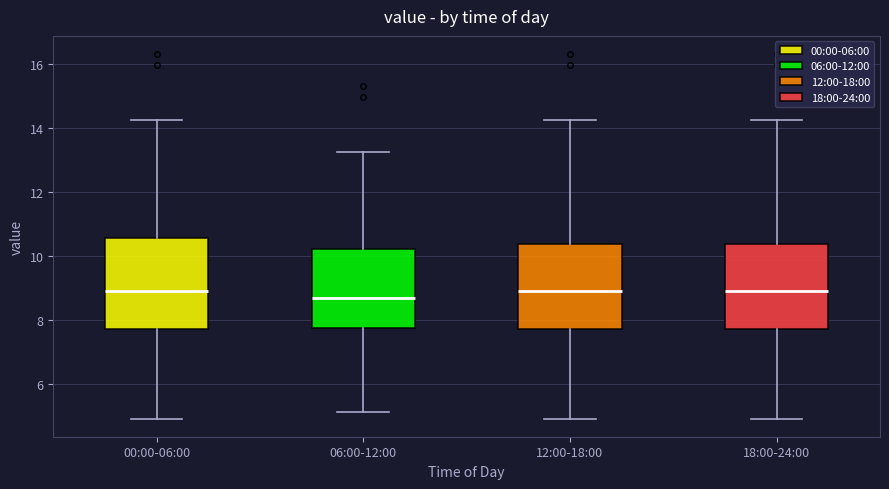

Reading left to right, transcribe this box plot: for each box, give where its median line is, the range the box spans, and where its two whiskers end, as read against the y-axis. The values are not printed on the chart, so give them approximately, as read against the axis.

00:00-06:00: median 9.0, box 7.8 to 10.6, whiskers 5.0 to 14.2
06:00-12:00: median 8.8, box 7.8 to 10.2, whiskers 5.2 to 13.2
12:00-18:00: median 9.0, box 7.8 to 10.4, whiskers 5.0 to 14.2
18:00-24:00: median 9.0, box 7.8 to 10.4, whiskers 5.0 to 14.2